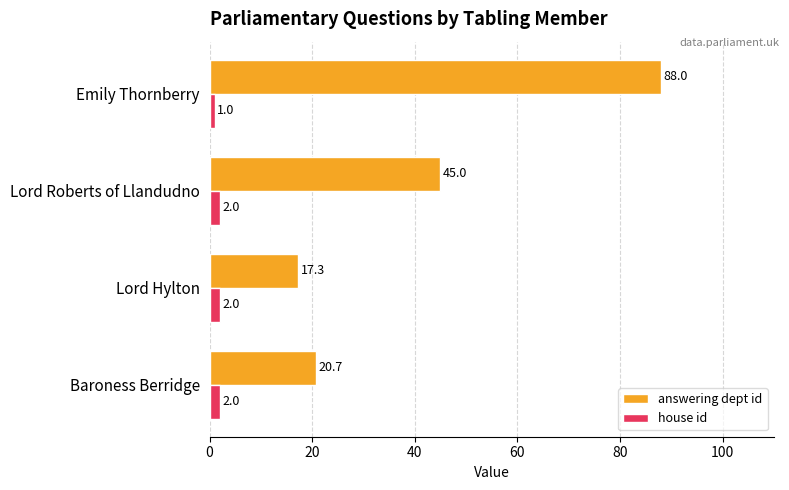

What is the total value across all series at Baroness Berridge?

22.7